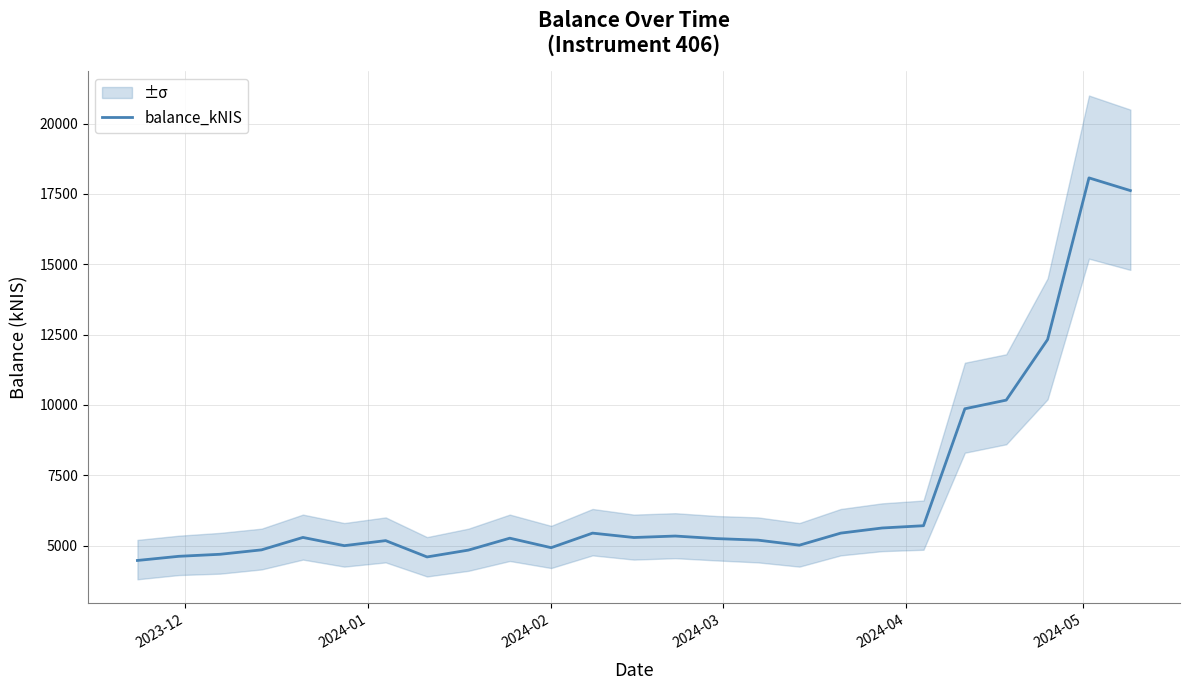

Reading left to right, list all the values displayed in this chart.

4469.5	4617.2	4689.6	4846.3	5288.1	4995.6	5174.7	4594.8	4837.5	5261.3	4924.1	5441.6	5285.5	5338.1	5247.0	5192.4	5012.5	5441.8	5623.8	5705.0	9863.1	10170.6	12325.1	18072.1	17620.6